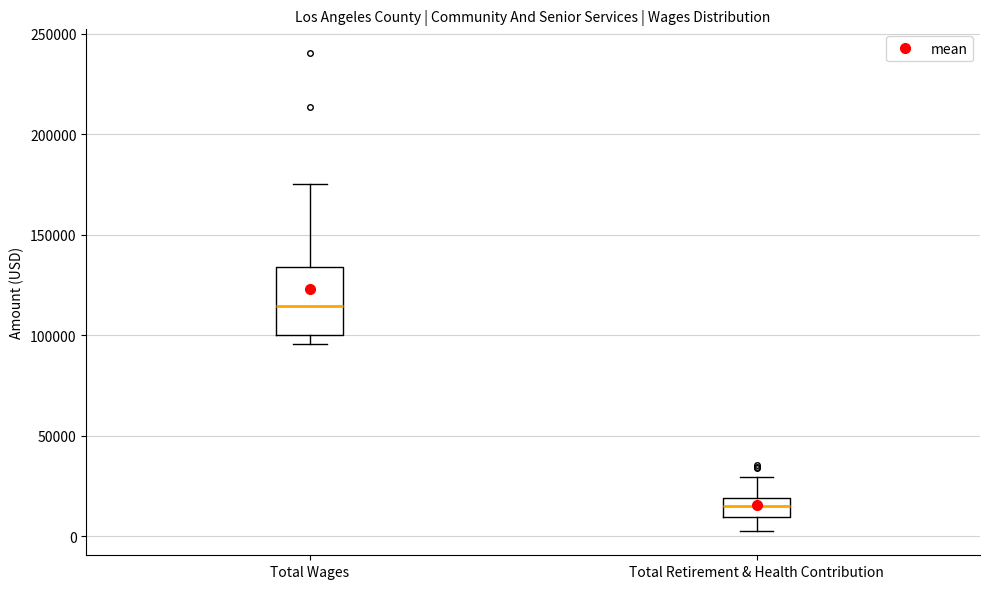

Where is the upper edge of the box for Total Retirement & Health Contribution on the y-axis? The values are not printed on the chart, so give them approximately, as read against the axis.

20000